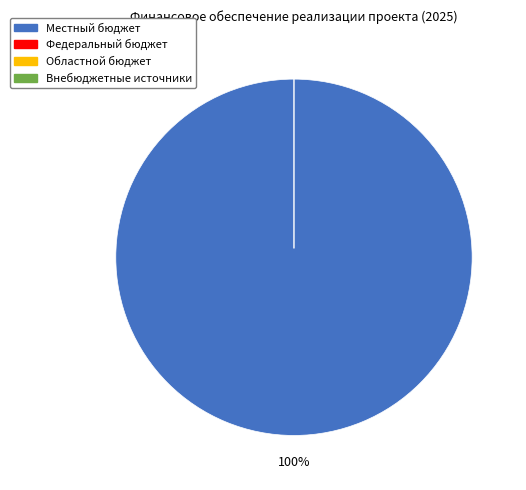

How many slices are in this pie chart?

4